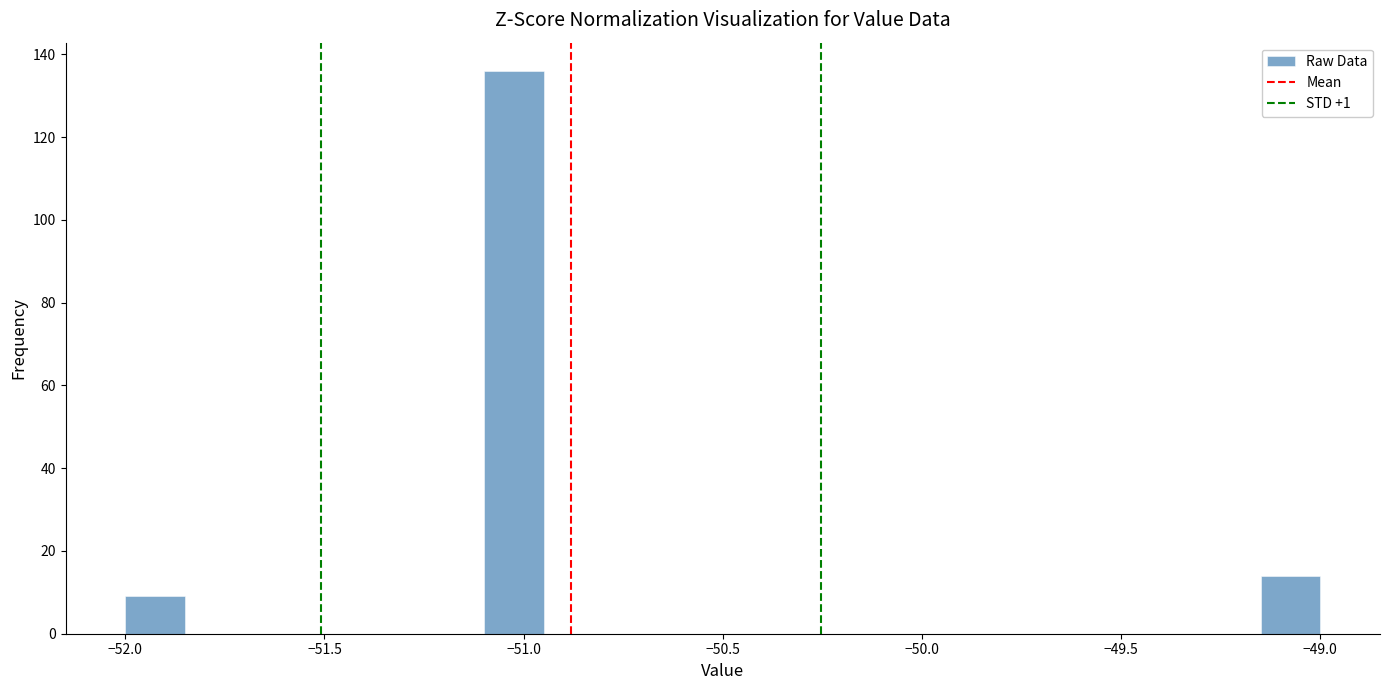

Read against the x-axis, roughly where is the centre of the tallest bar?

-51.00